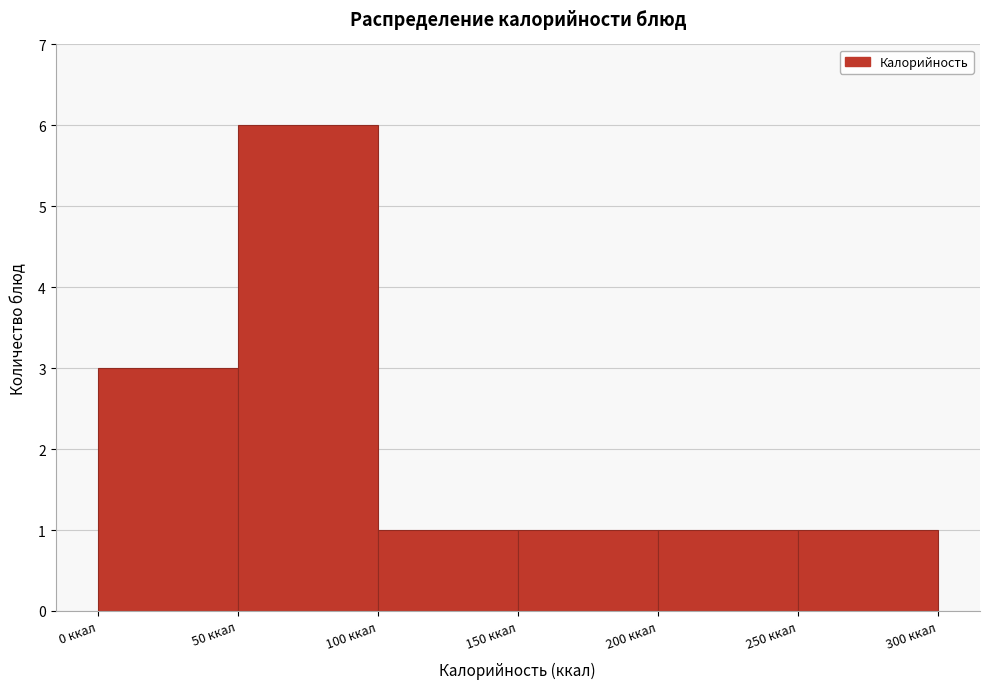

Over which range of the x-axis is the bar tallest?

50 to 100